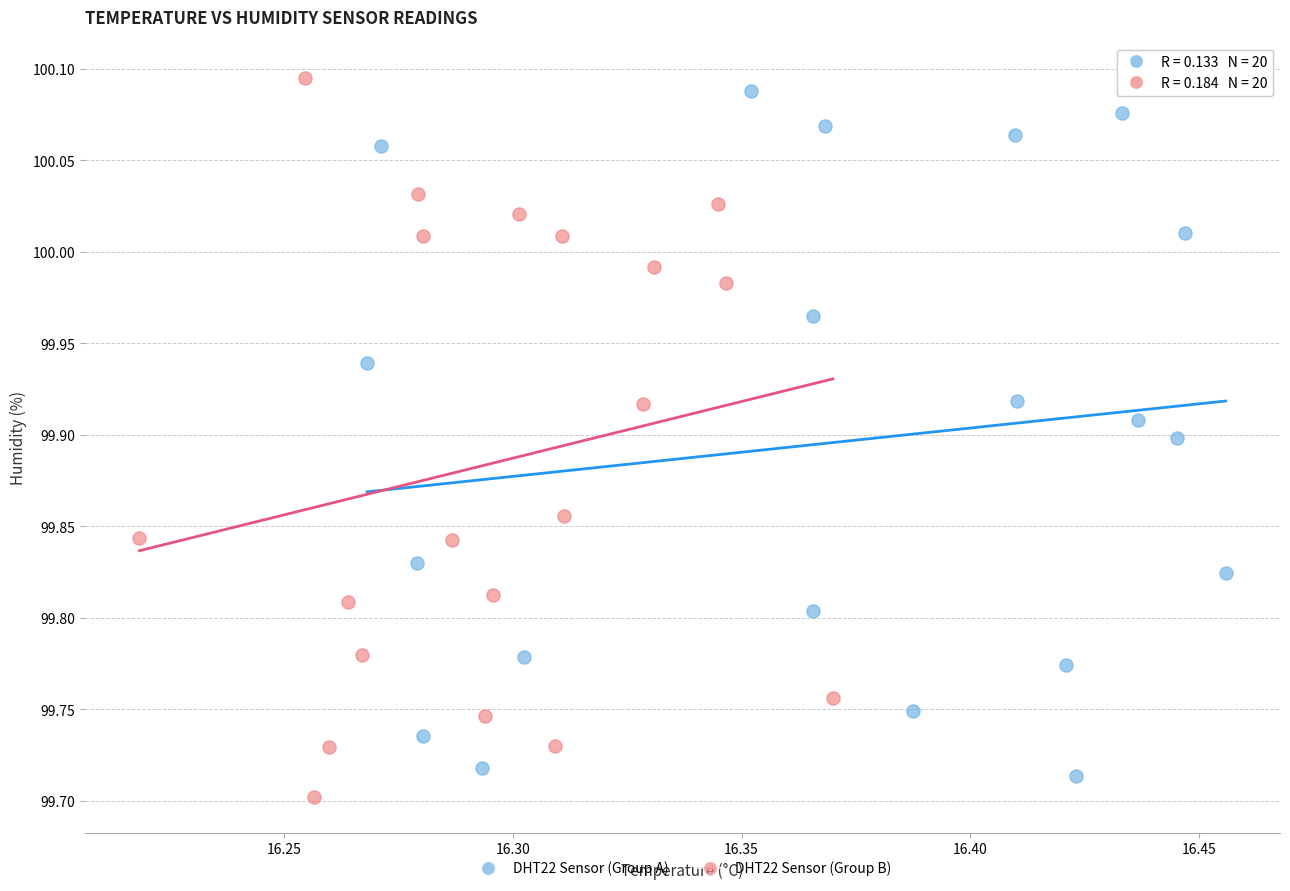

What are all the series names shown in the legend?

DHT22 Sensor (Group A), DHT22 Sensor (Group B)